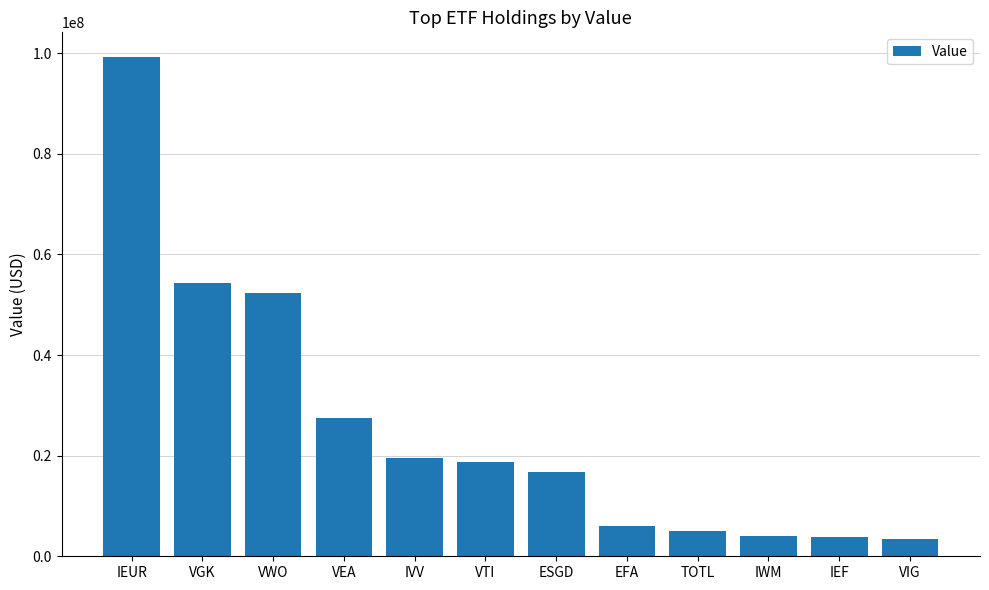

True or false: the data shows 4969000 at TOTL.

True